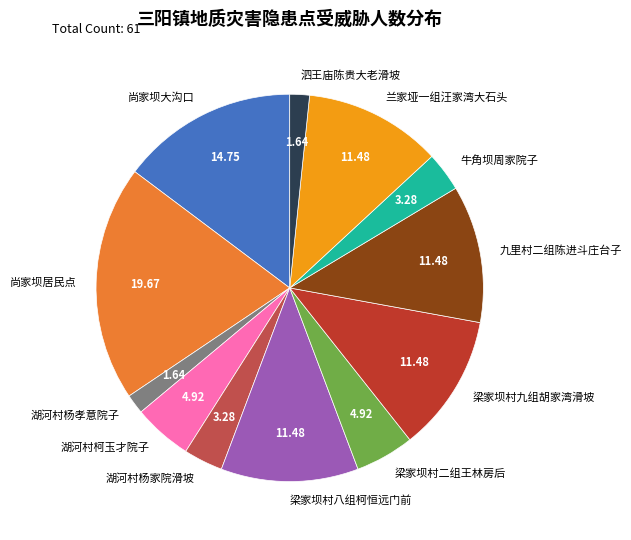

Combined, do 尚家坝大沟口 and 梁家坝村八组柯恒远门前 account for over 50%?

No